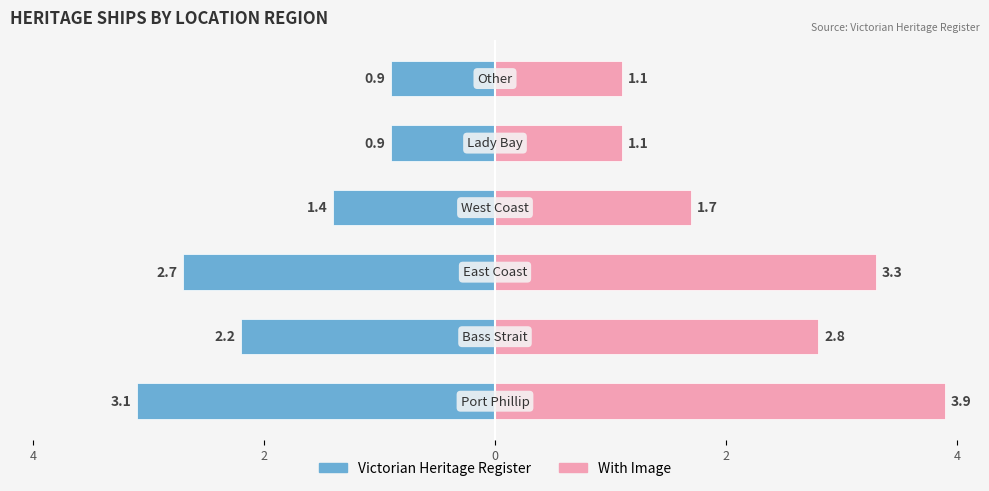

Reading right to left, transcribe all the data shown in this chart.

Victorian Heritage Register: -0.9	-0.9	-1.4	-2.7	-2.2	-3.1
With Image: 1.1	1.1	1.7	3.3	2.8	3.9